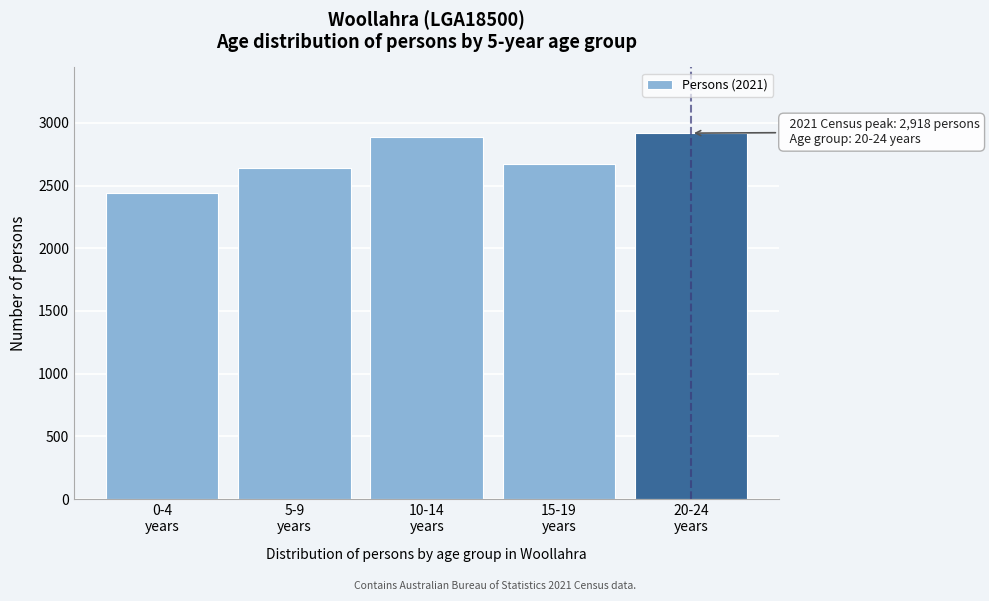

Reading left to right, list all the values displayed in this chart.

2437	2636	2885	2670	2918